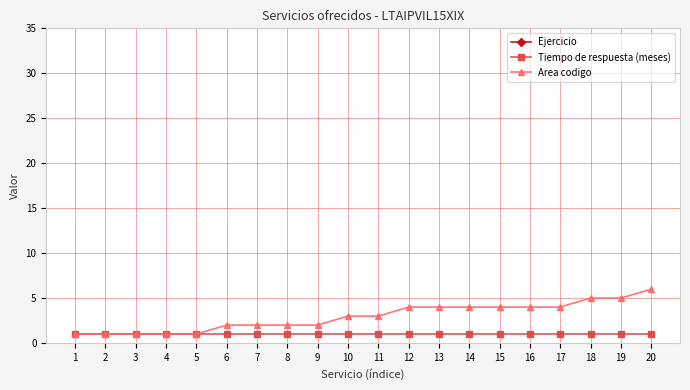

What are all the series names shown in the legend?

Ejercicio, Tiempo de respuesta (meses), Area codigo